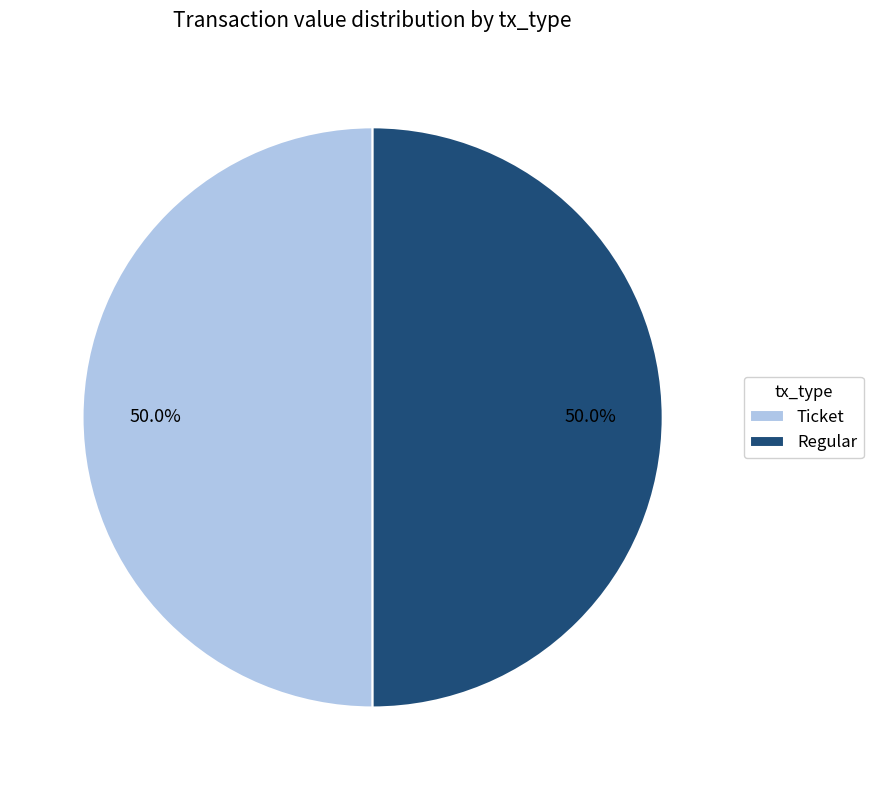

How much of the chart is everything except Regular?

50.0%